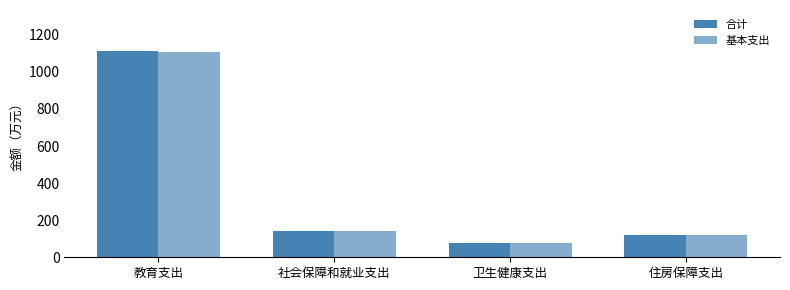

Are the bars grouped side by side (vs. stacked)?

Yes